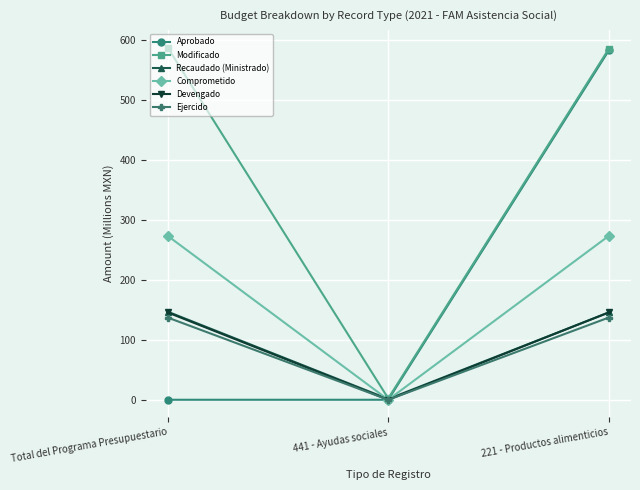

What is the average value of the Ejercido series?

91.3